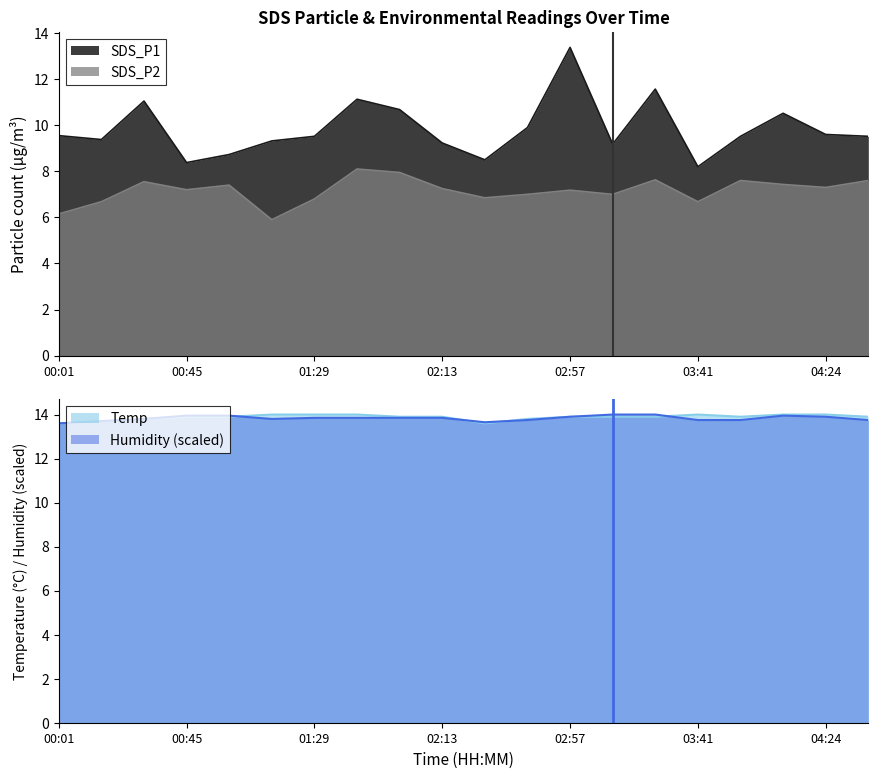

How many interior local peaks does the Humidity series have?

1